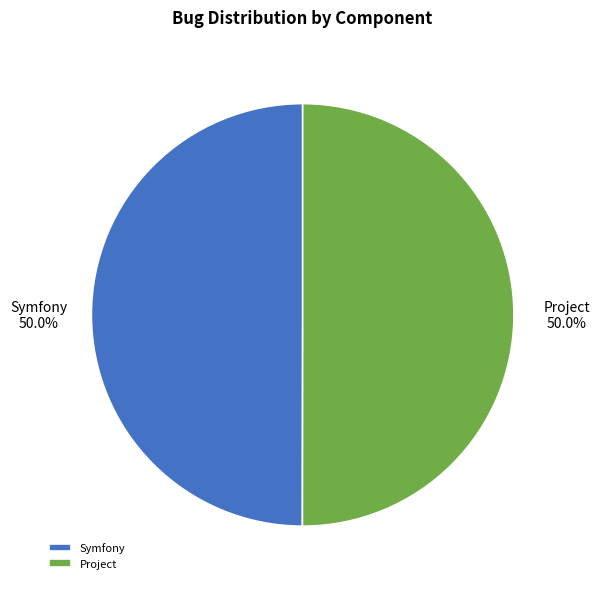

Count the number of slices in the pie.

2